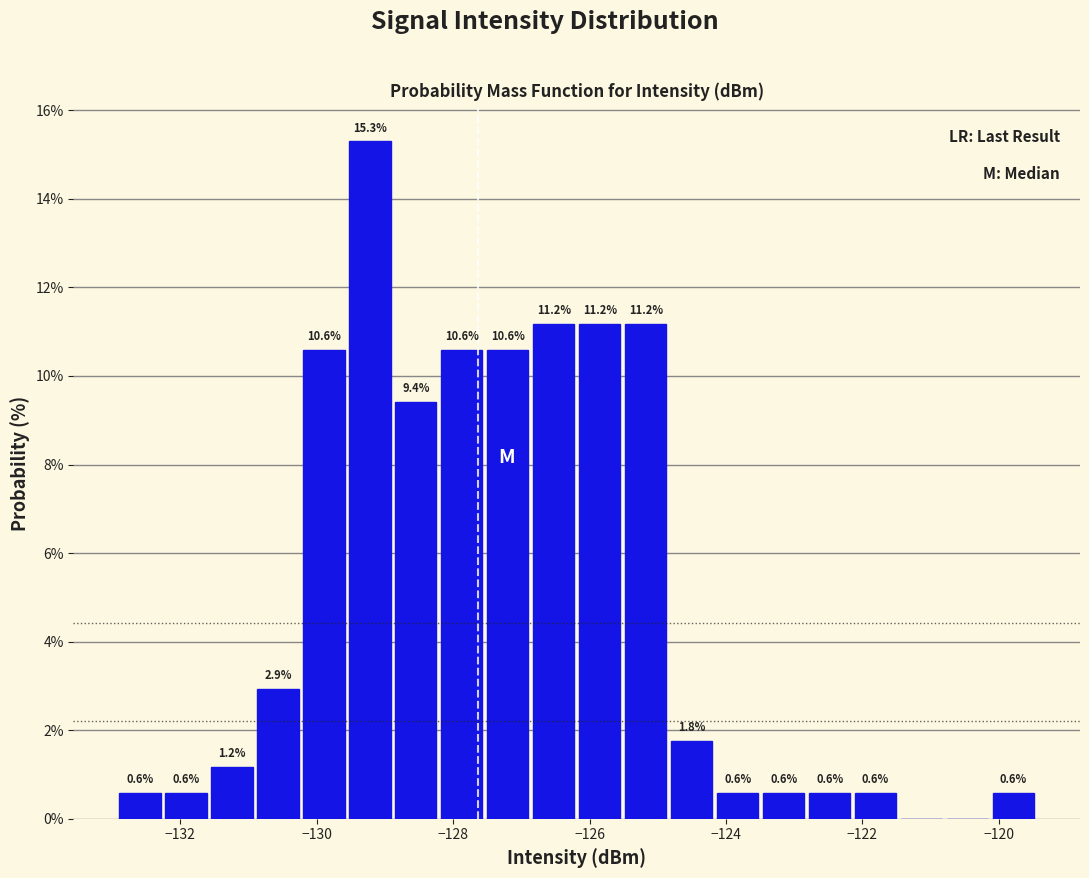

Around what value on the x-axis is the tallest bar? Give the approximate position of its centre, as read against the axis.

-129.2